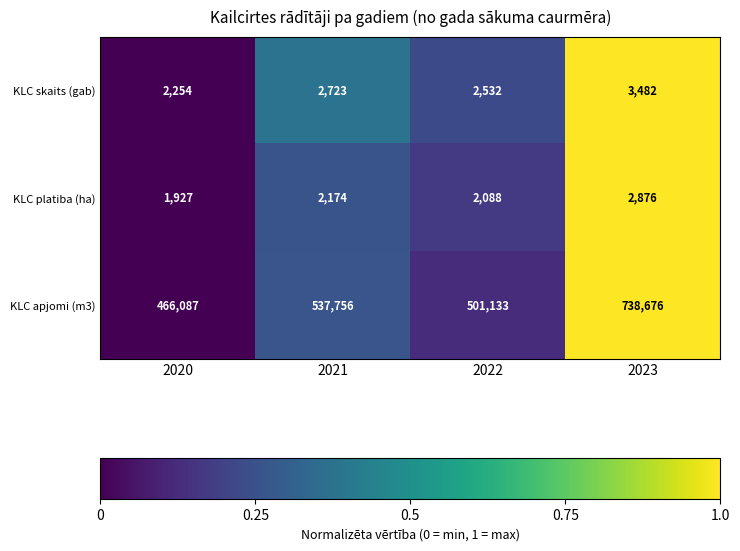

What value does the KLC skaits (gab) series have at 2022, to the nearest 50?

2550